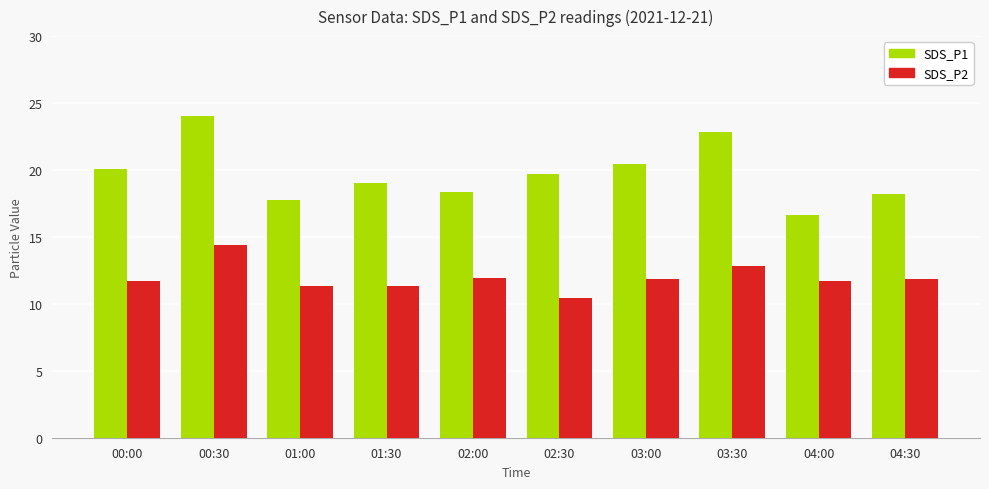

What are all the series names shown in the legend?

SDS_P1, SDS_P2